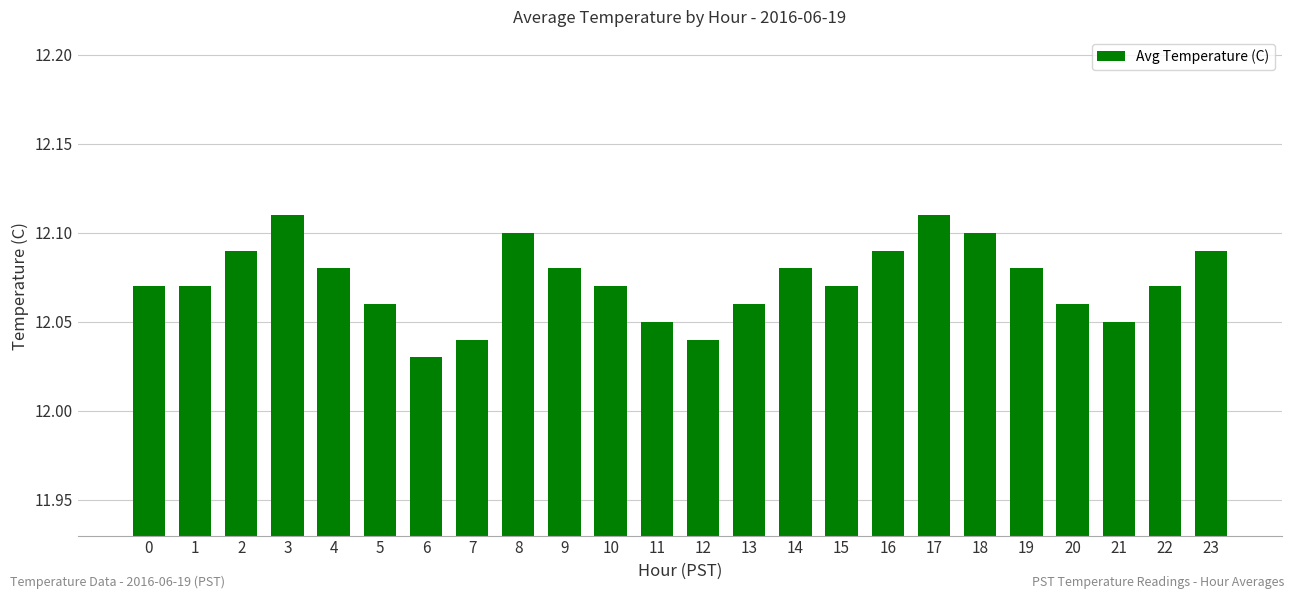

What is the ratio of the value at 23 to the value at 5?

1.0